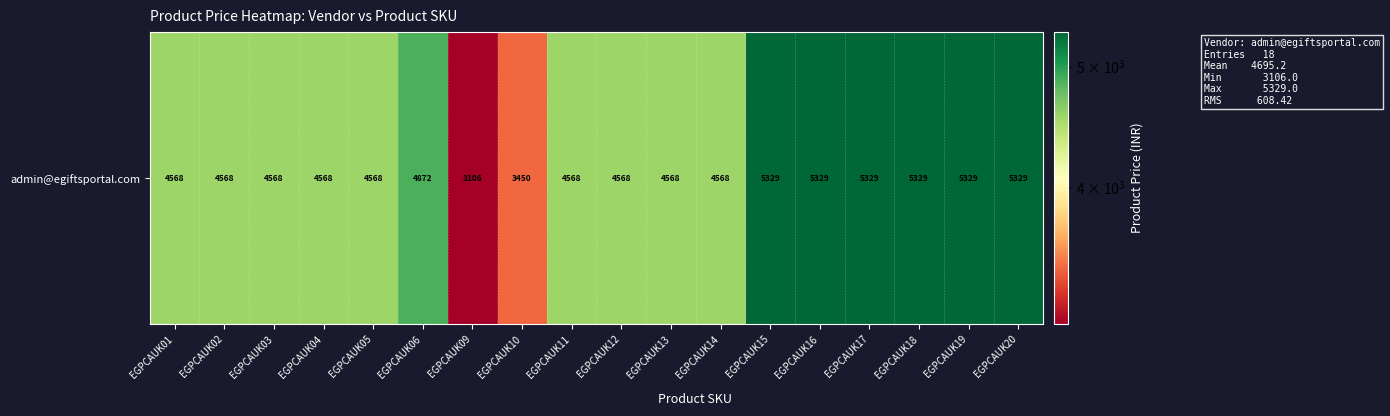

Reading left to right, what are all the values shown in this chart?

4568	4568	4568	4568	4568	4872	3106	3450	4568	4568	4568	4568	5329	5329	5329	5329	5329	5329